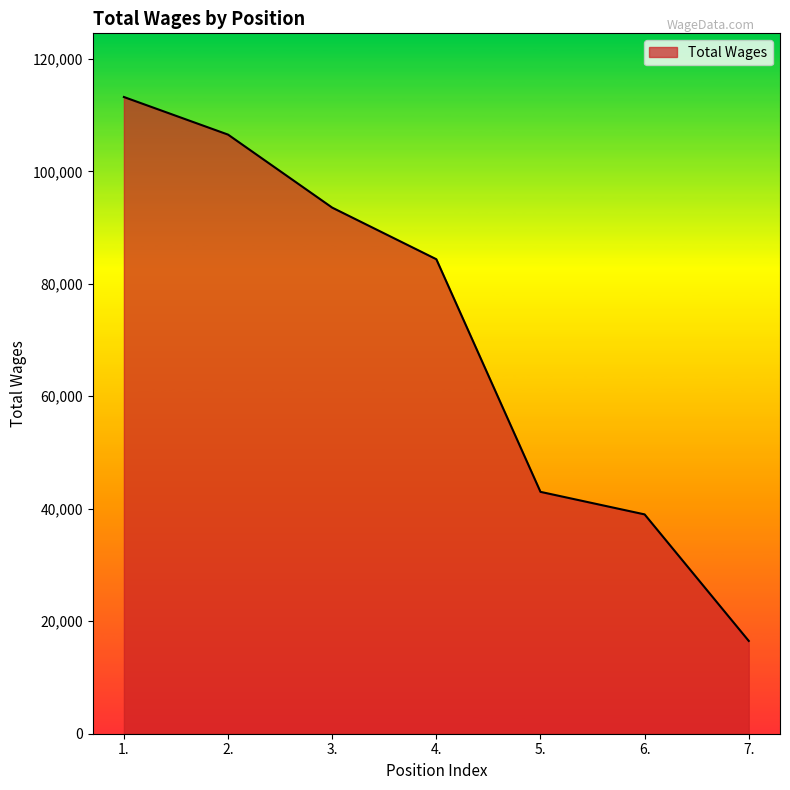

True or false: the data shows 106530 at 2..

True